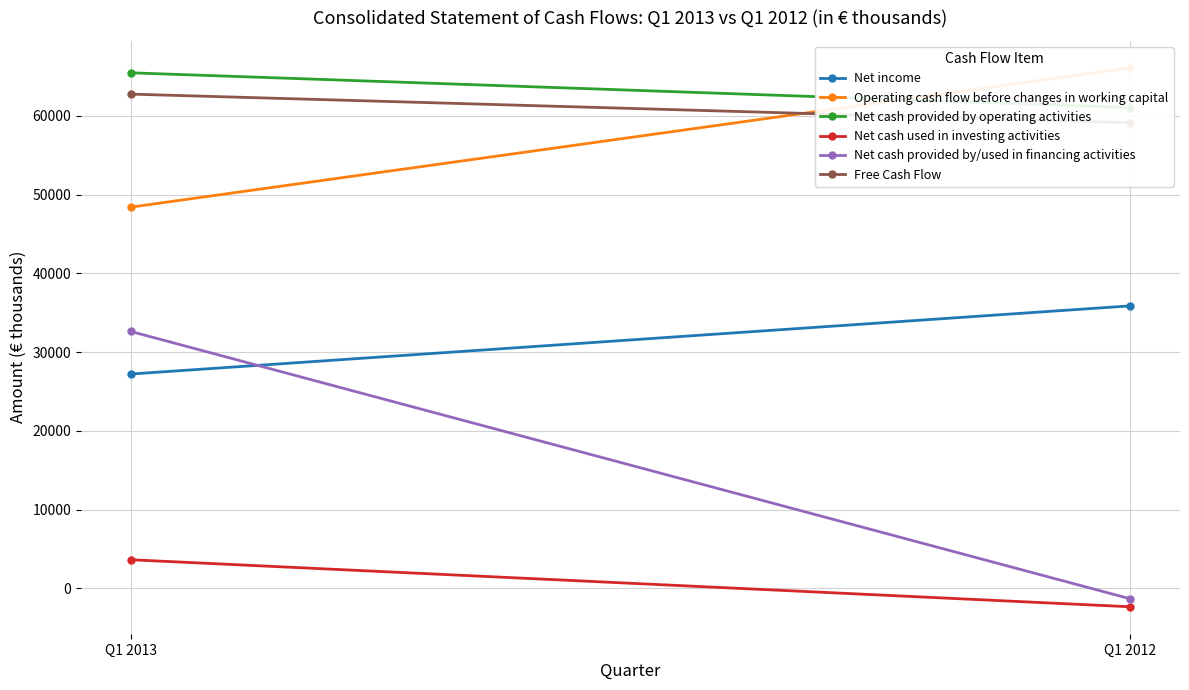

What is the total value across all series at Q1 2013?

240054